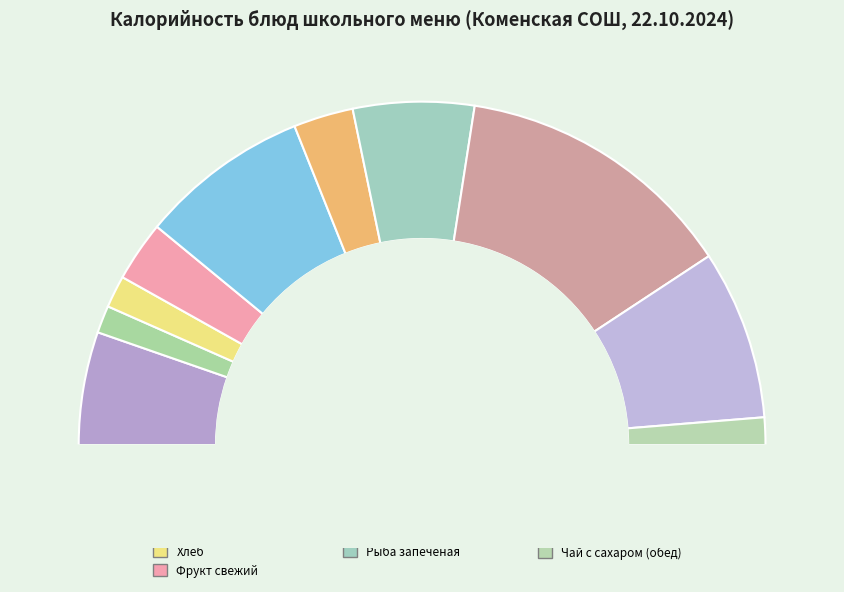

Do Сосиска в тесте (завтрак) and Каша рисовая молочная together represent more than half of the pie?

No